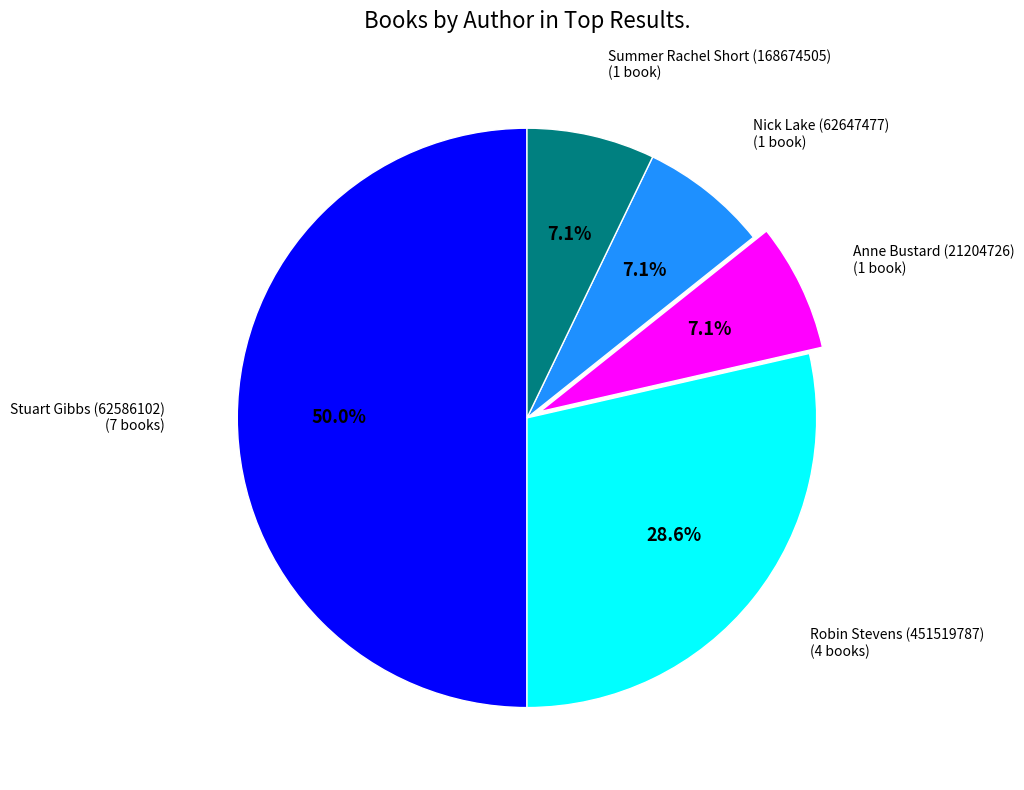

The Anne Bustard (21204726) slice represents 7% of the pie. True or false?

True